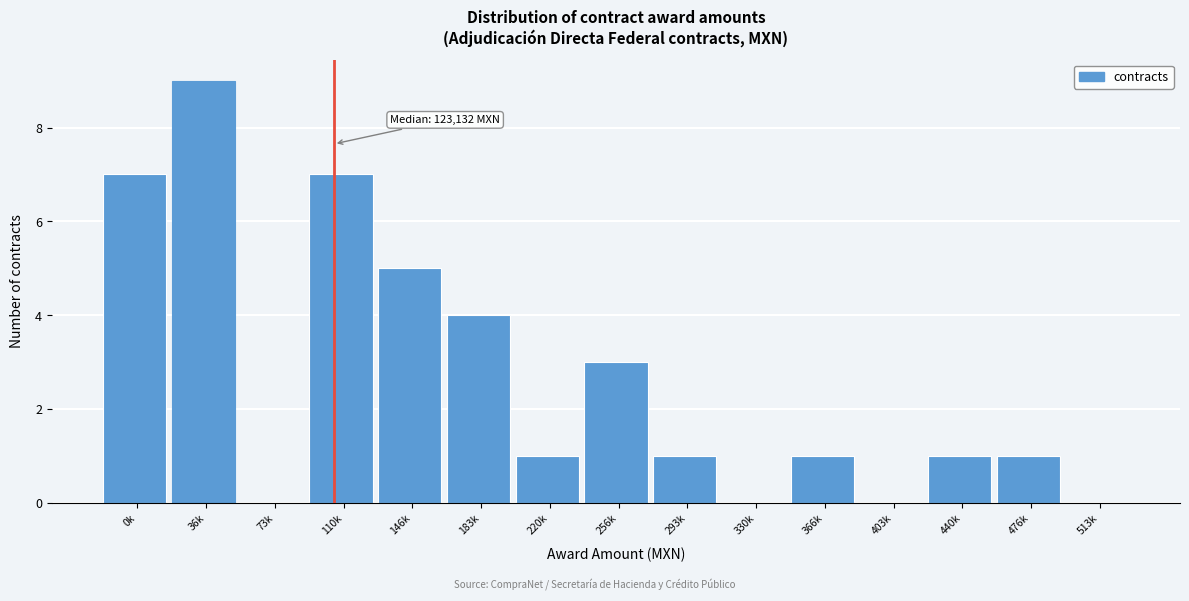

Reading left to right, what are all the values shown in this chart?

0k=7	36k=9	73k=0	110k=7	146k=5	183k=4	220k=1	256k=3	293k=1	330k=0	366k=1	403k=0	440k=1	476k=1	513k=0